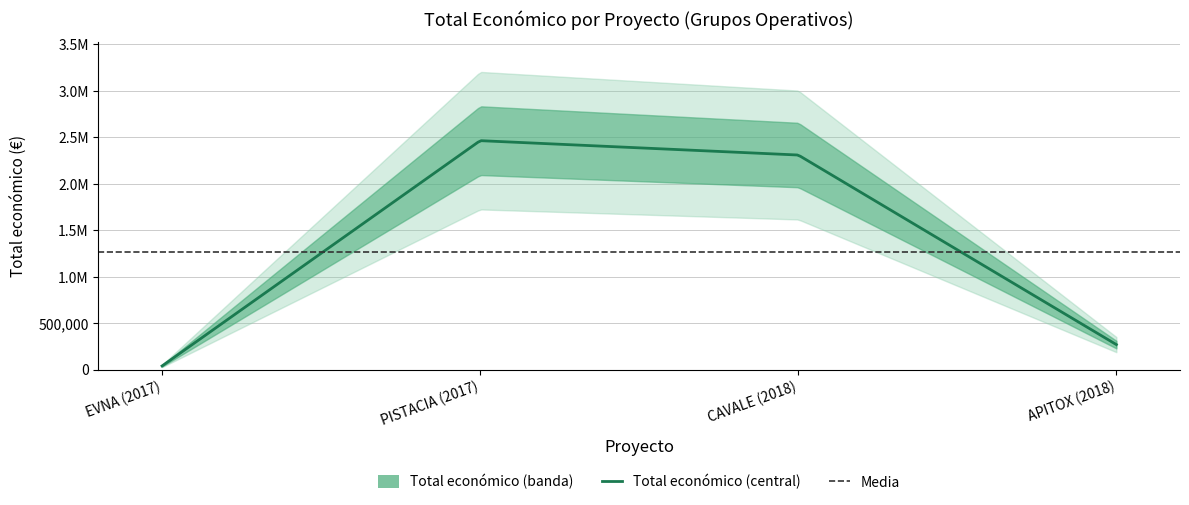

List the labels in order of value, smallest first.

EVNA (2017), APITOX (2018), CAVALE (2018), PISTACIA (2017)